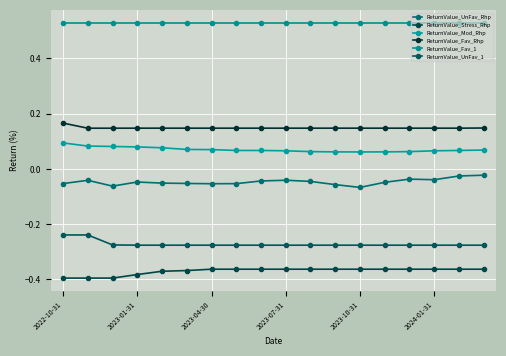

What is the maximum value shown in the chart?

0.5